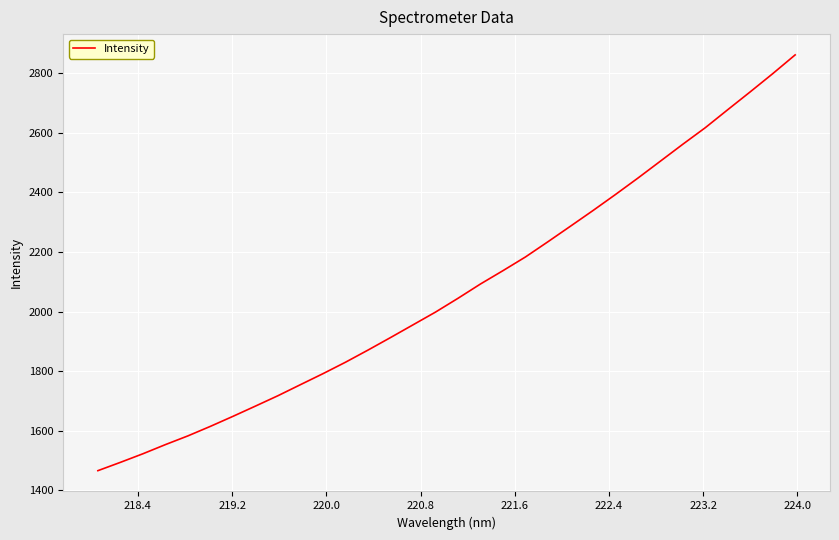

What is the difference between the maximum and minimum values?

1395.4